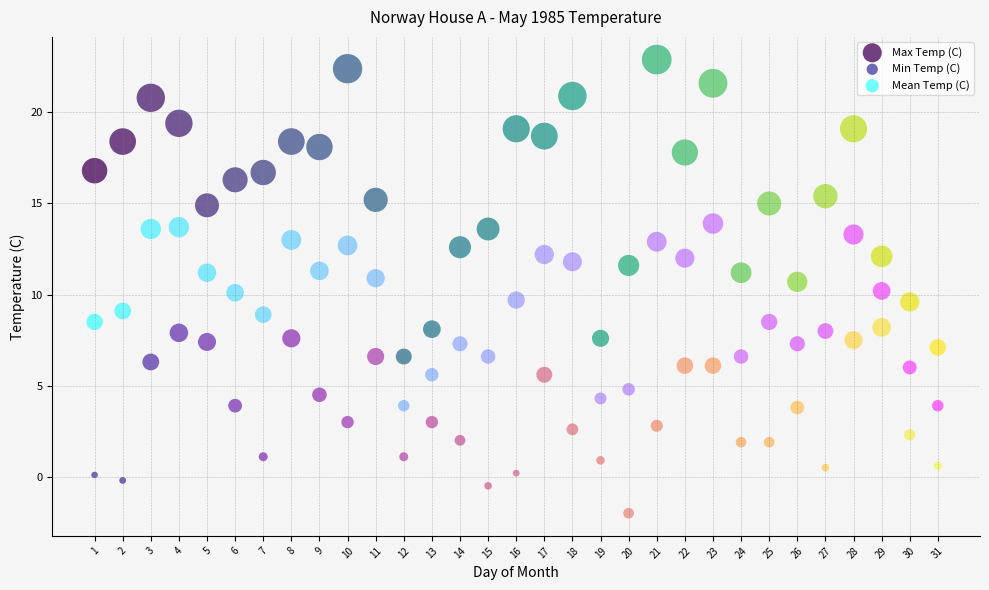

Which series reaches the maximum Y coordinate?

Max Temp (C)